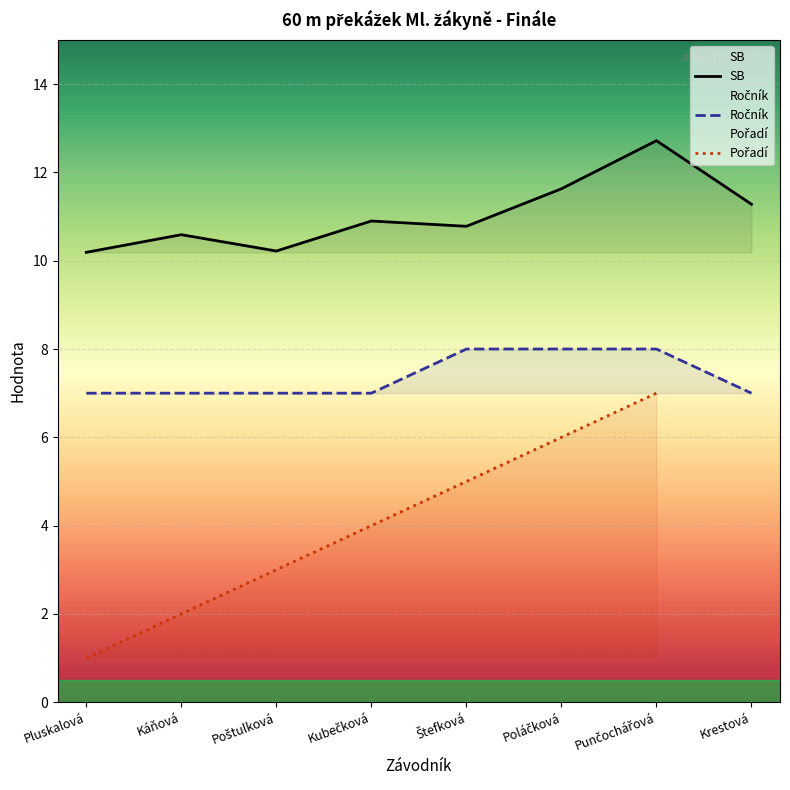

What is the sum of the Ročník values at Poláčková and Punčochářová?

16.0